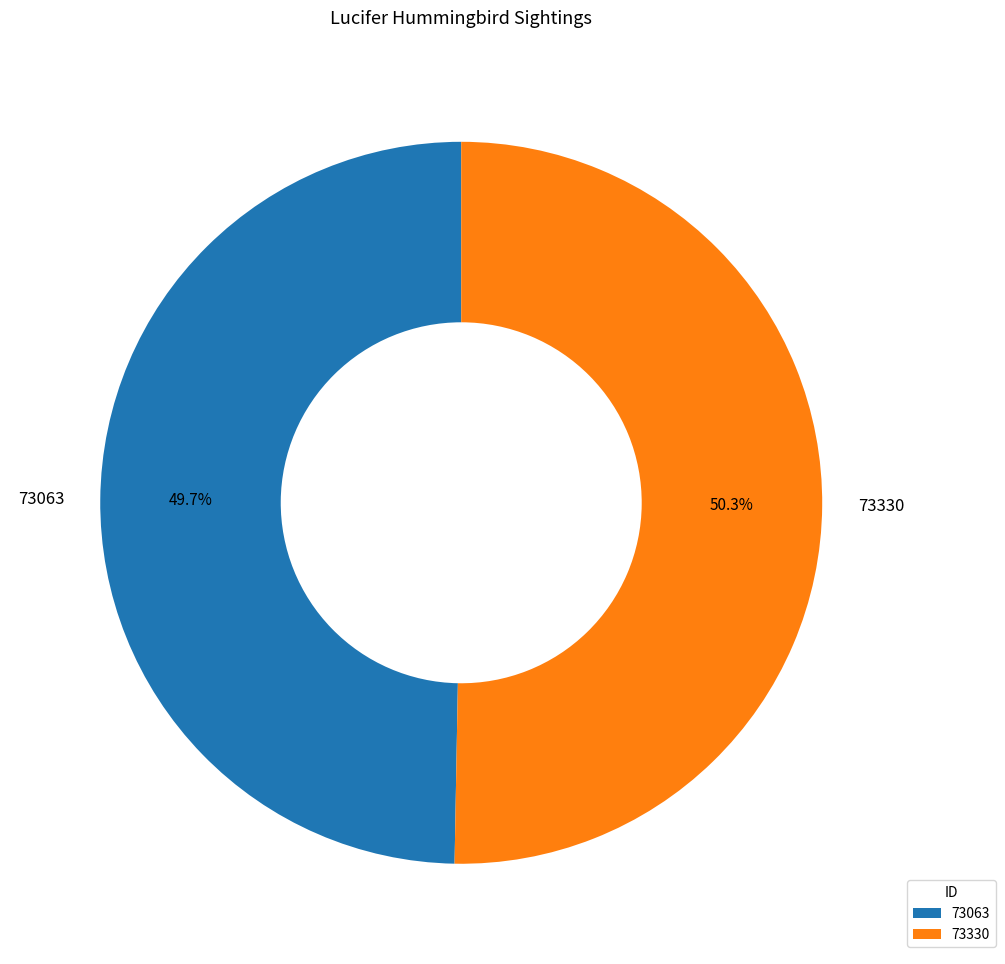

How much of the chart is everything except 73063?

50.3%